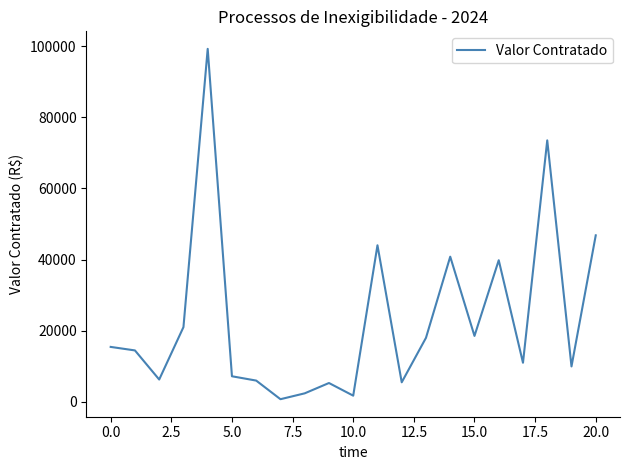

What is the difference between the maximum and minimum values?

98450.0